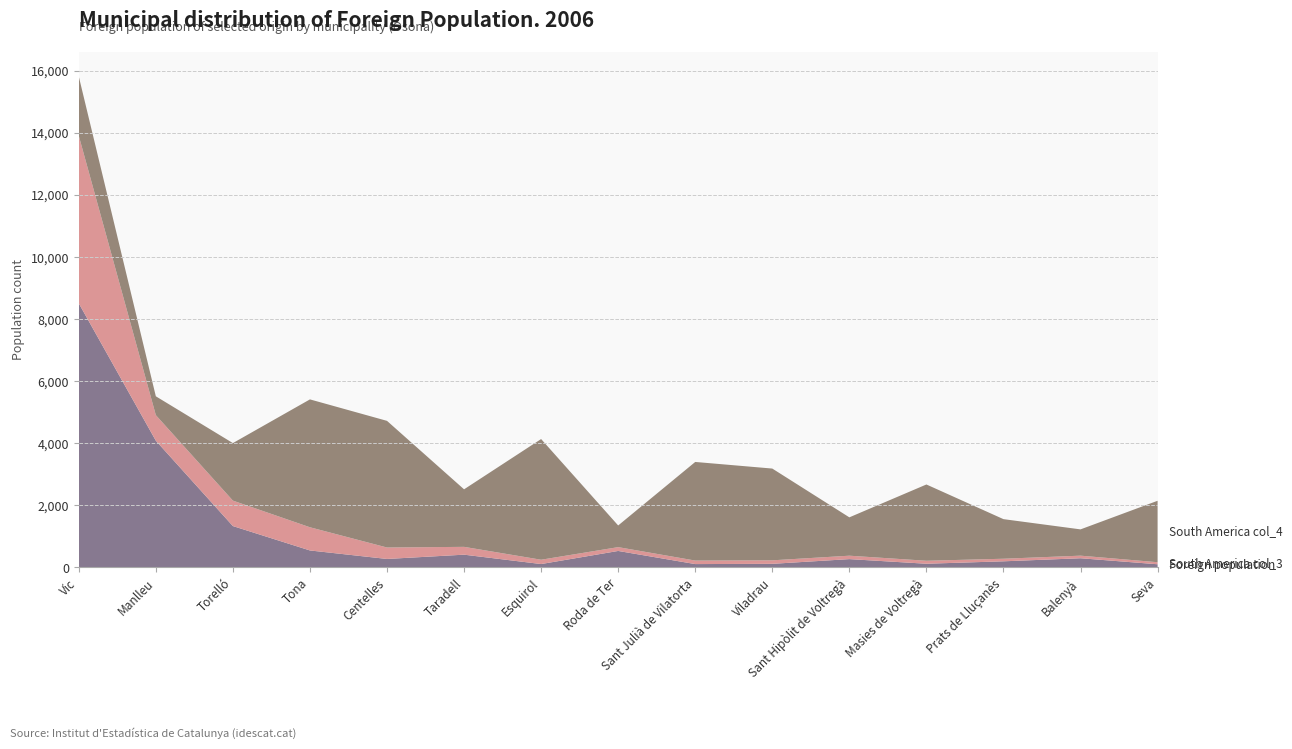

Reading left to right, list all the values displayed in this chart.

Foreign population: 8510	4083	1332	546	272	410	108	530	107	115	267	118	196	295	101
South America col_3: 5400	824	820	747	369	252	139	123	113	113	110	96	83	83	66
South America col_4: 1911	607	1854	4121	4081	1854	3889	698	3178	2957	1236	2458	1276	847	1980